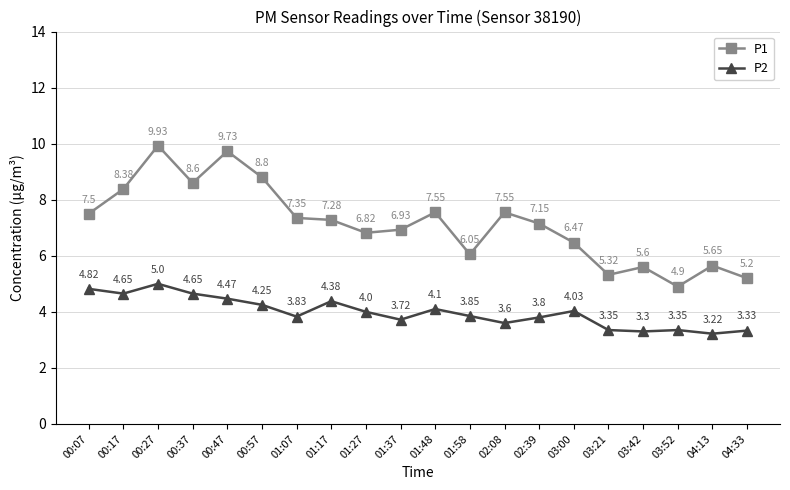

At 00:17, list the series in order from largest to smallest.

P1, P2